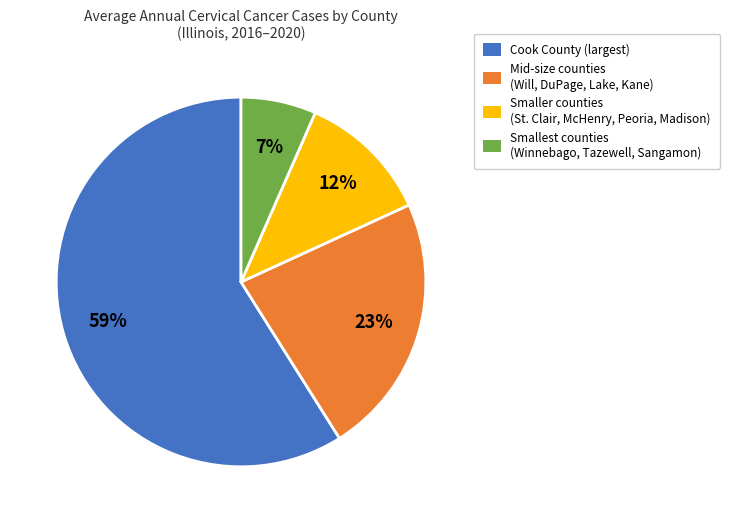

Which slice is the smallest?

Smallest counties (Winnebago, Tazewell, Sangamon)